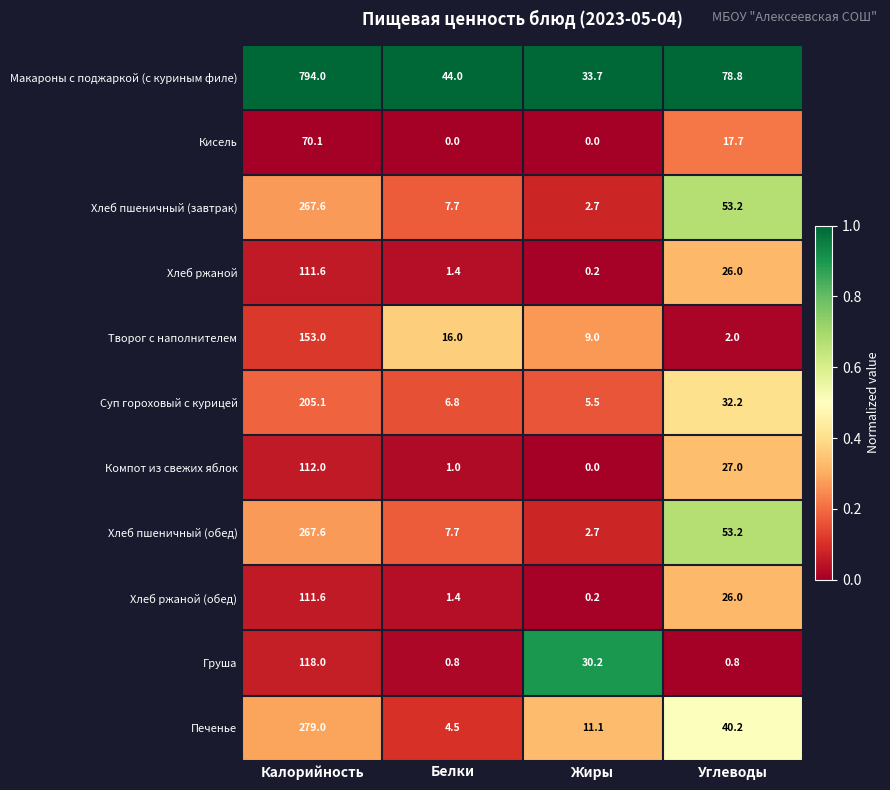

List the labels in order of Хлеб ржаной (обед) value, smallest first.

Жиры, Белки, Углеводы, Калорийность